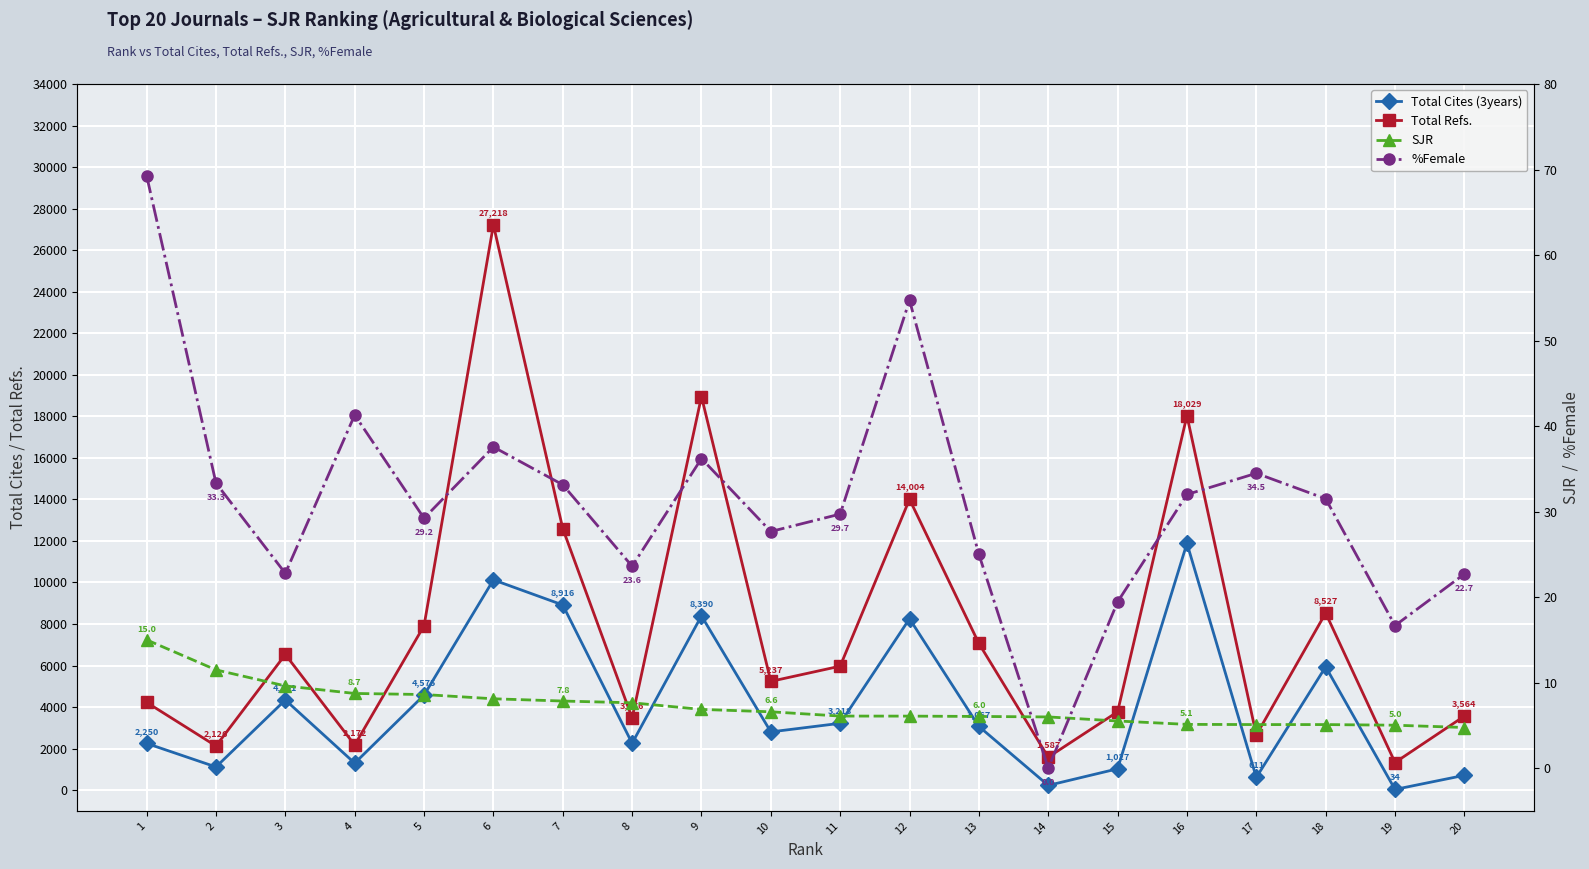

True or false: SJR and Total Refs. cross at least once.

False